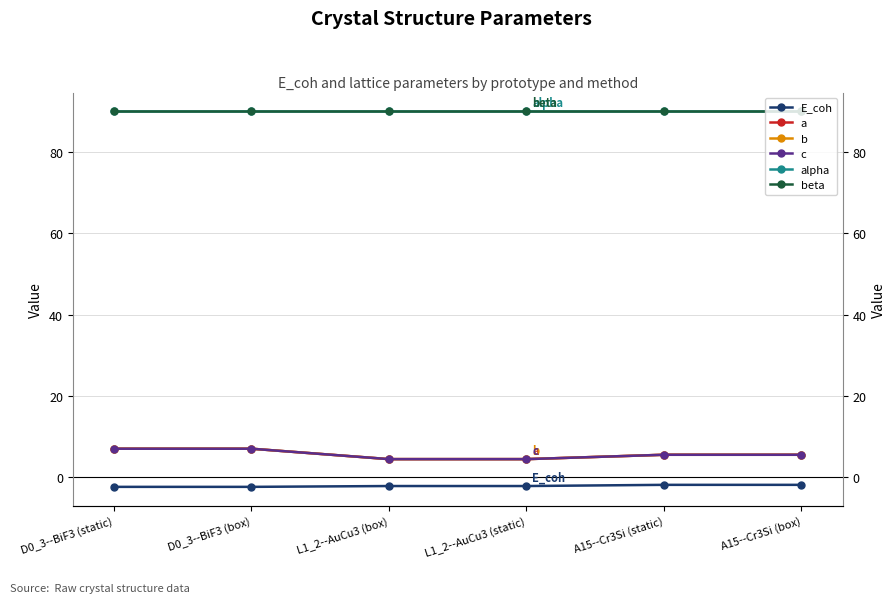

Rank the series by their maximum value, from lowest to highest.

E_coh, a, b, c, alpha, beta